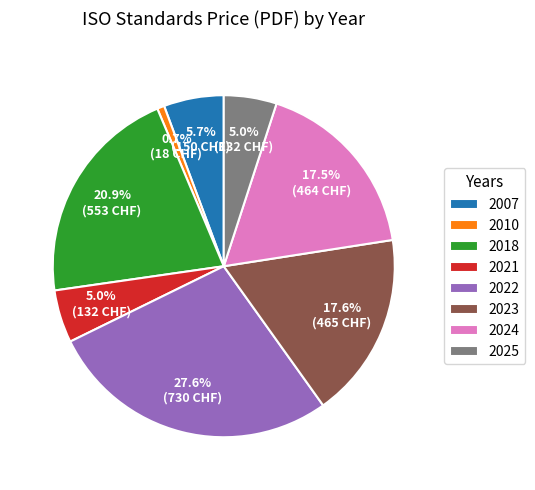

What is the ratio of the value at 2024 to the value at 2021?

3.5